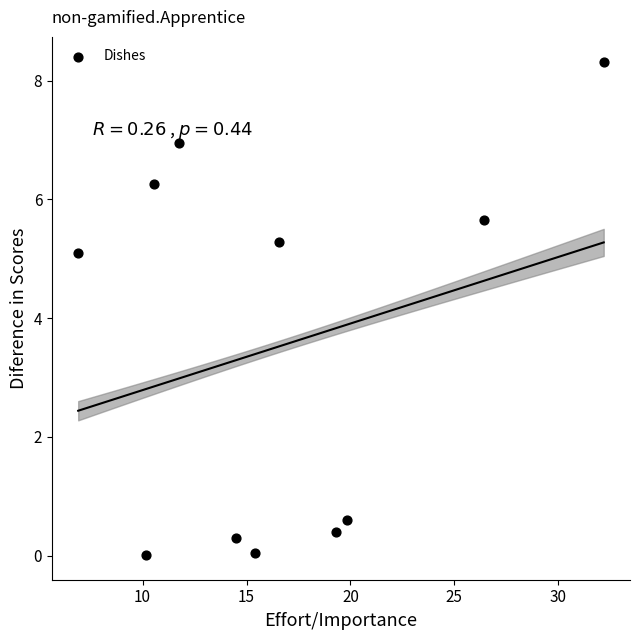

What is the range of X values (max minus min)?

25.3